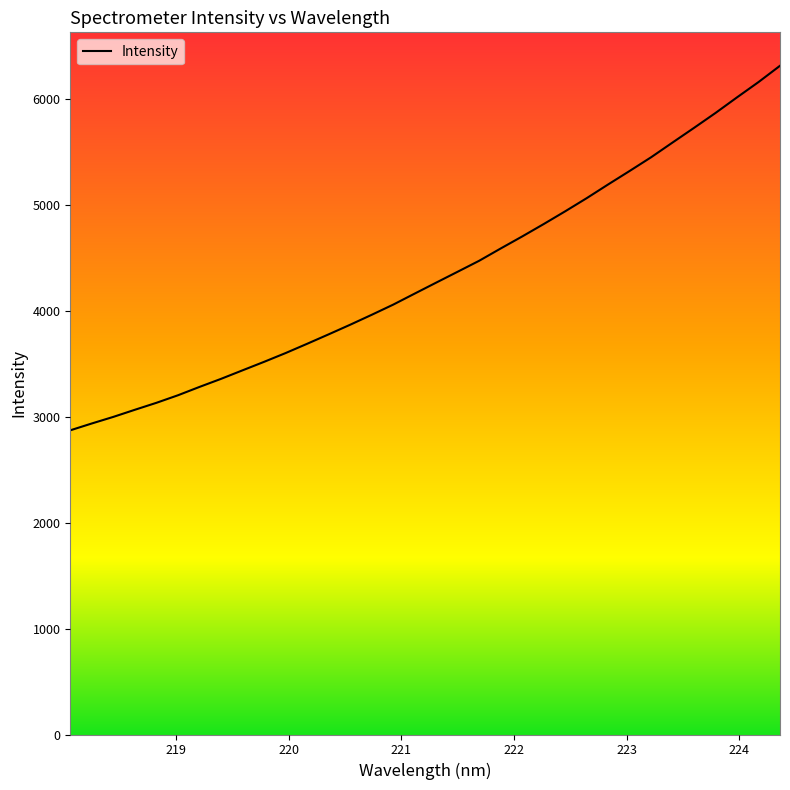

What is the maximum value shown in the chart?

6318.3